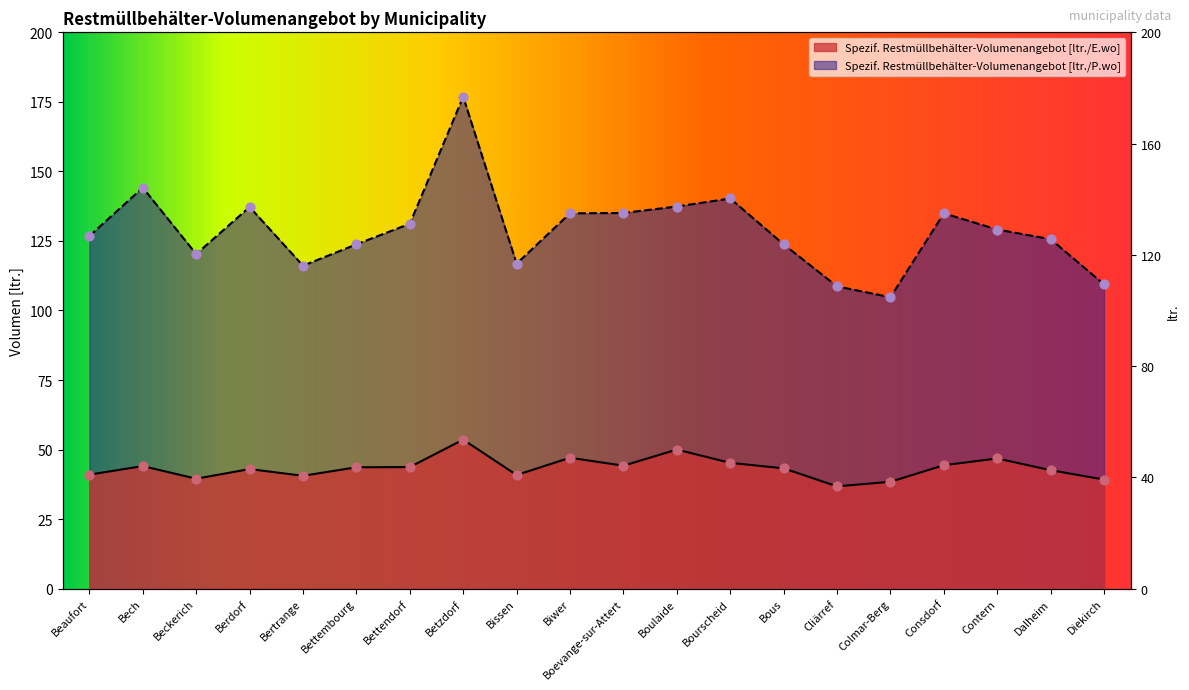

Which series has the largest Y range (max minus min)?

Spezif. Restmüllbehälter-Volumenangebot [ltr./P.wo]